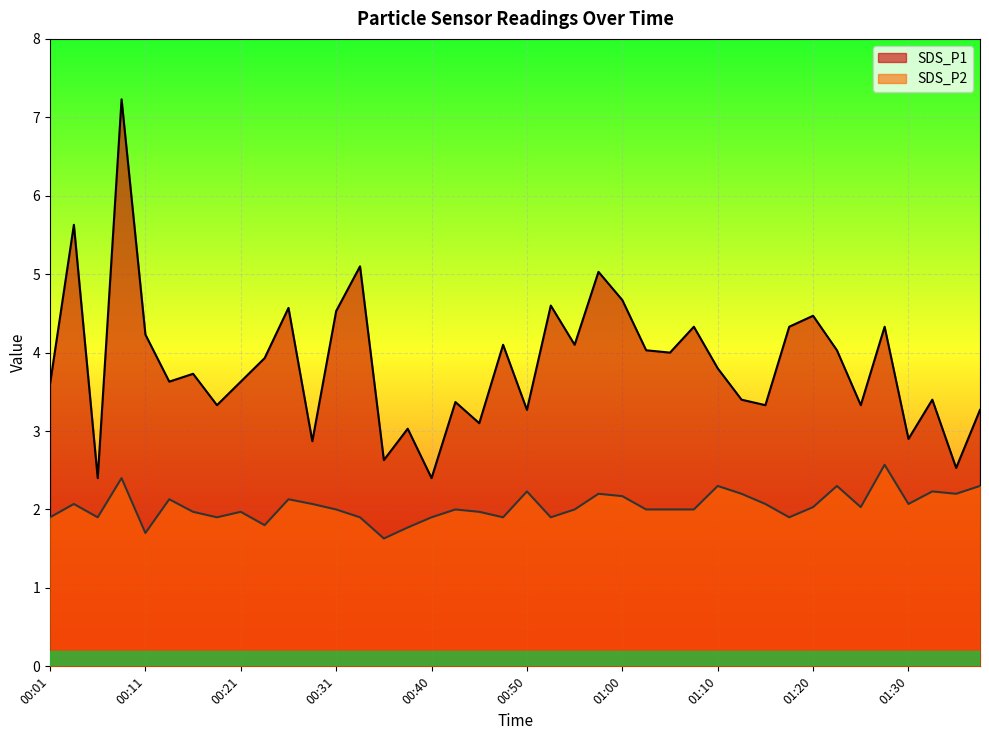

At which category does the chart reach its minimum across all series?

00:35